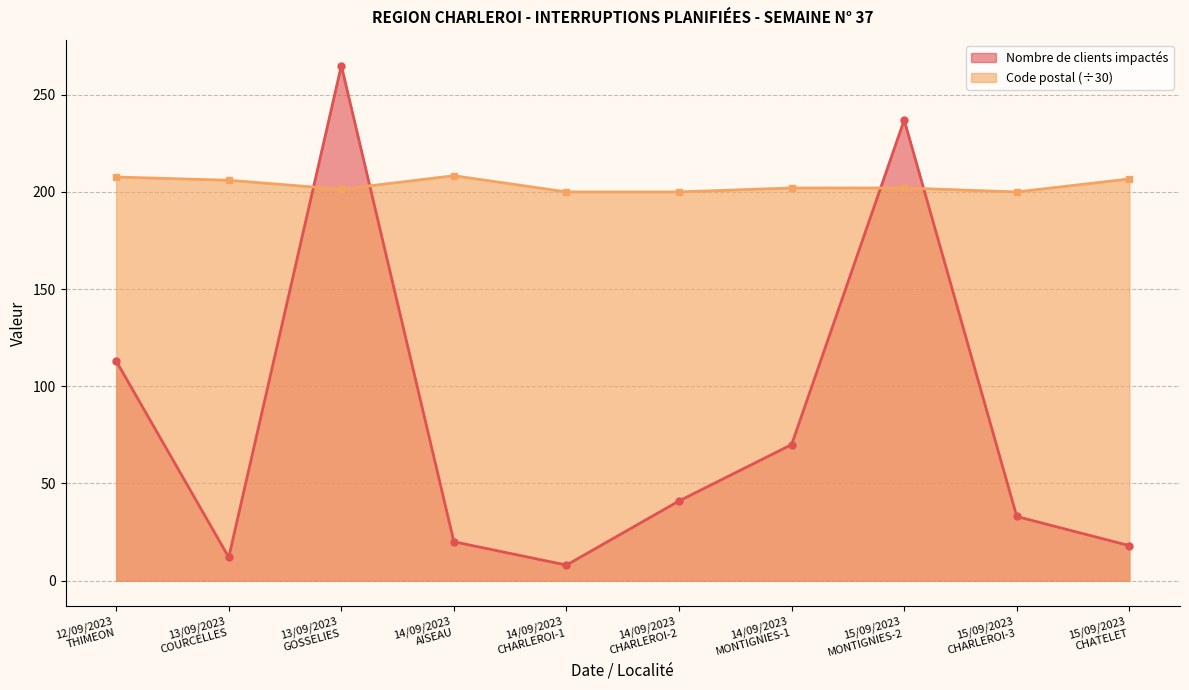

What position from the left is 14/09/2023
CHARLEROI-2?

6